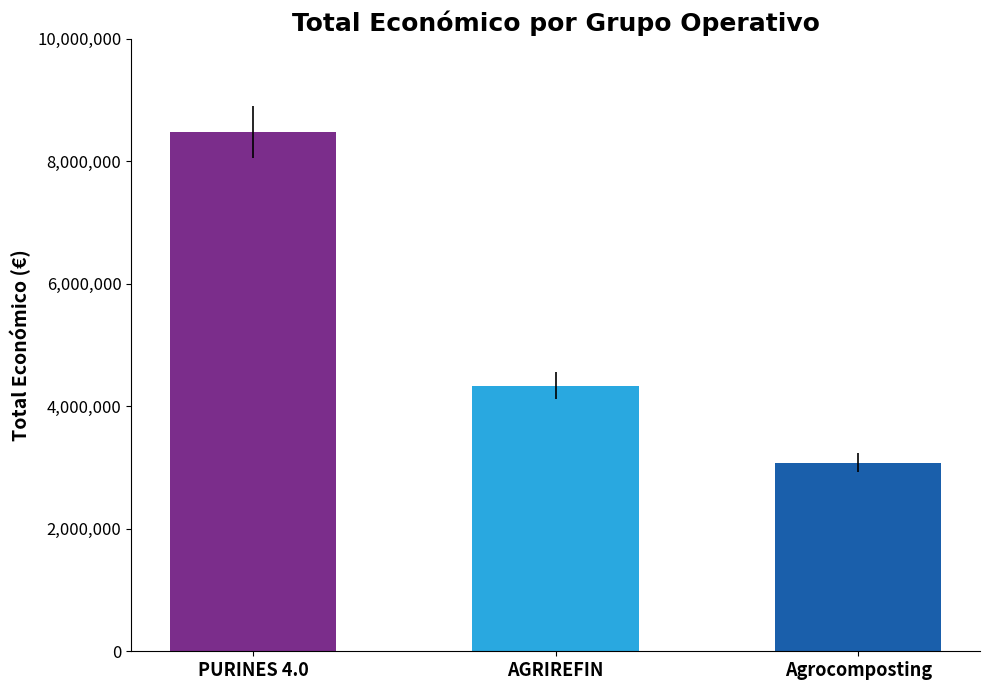

Which has a higher value, AGRIREFIN or PURINES 4.0?

PURINES 4.0